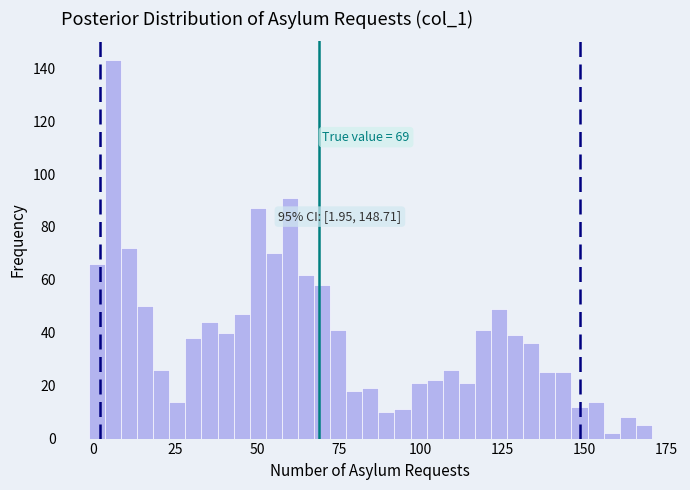

Around what value on the x-axis is the tallest bar? Give the approximate position of its centre, as read against the axis.

5